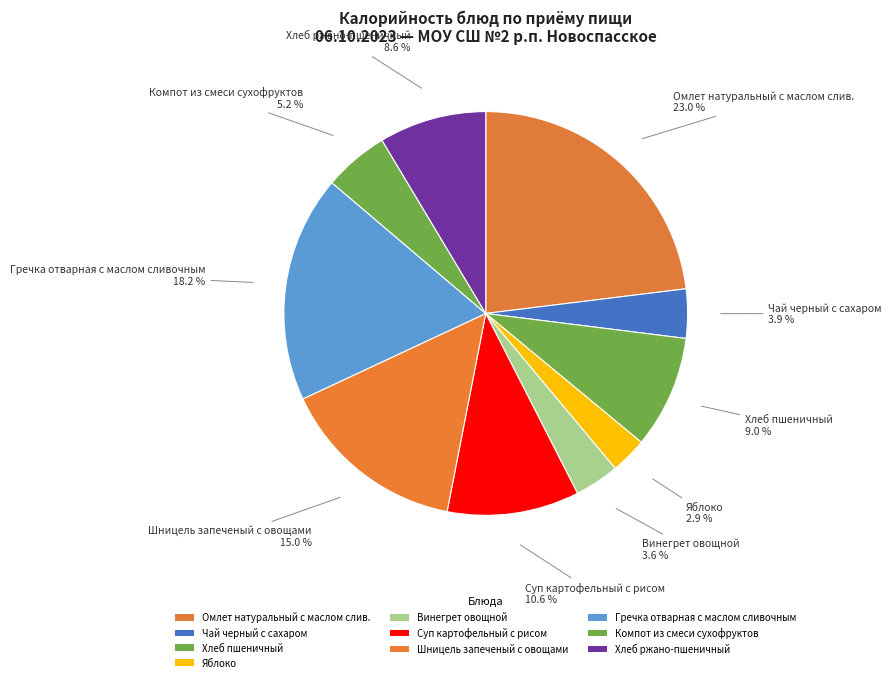

Is Гречка отварная с маслом сливочным the majority of the pie?

No